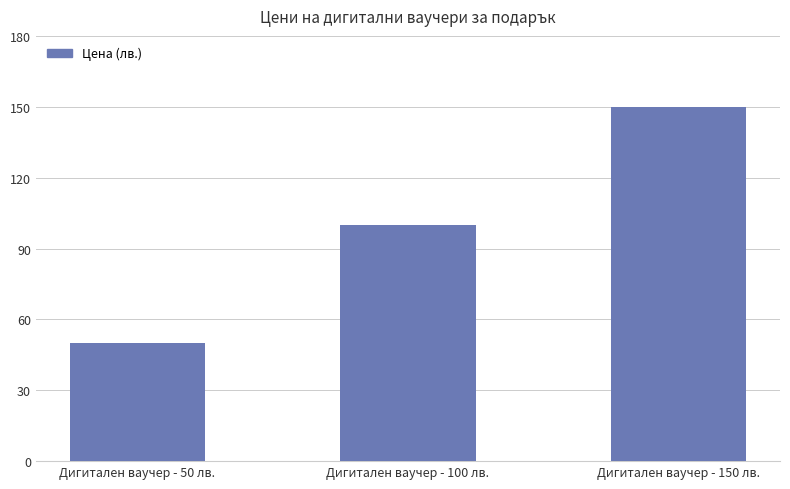

The chart shows a value of 150.0 at Дигитален ваучер - 150 лв.. True or false?

True